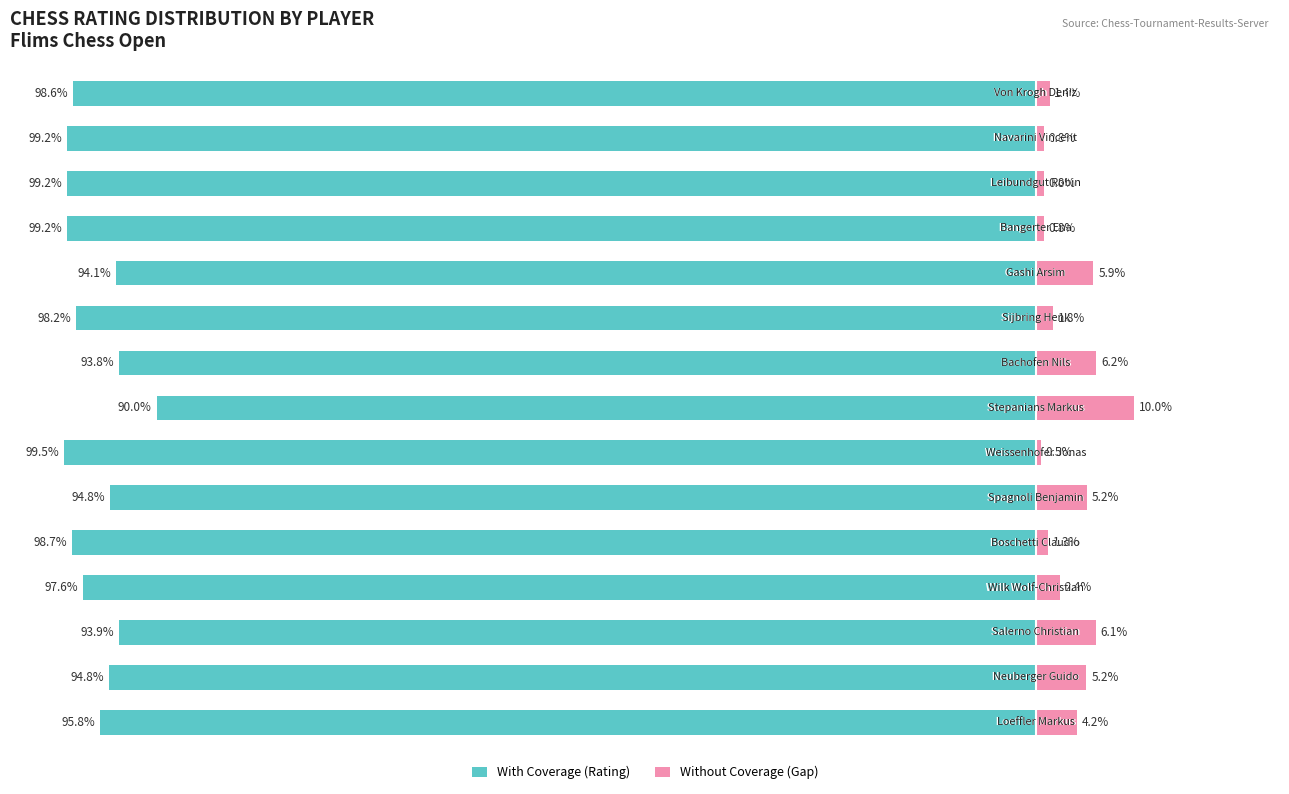

How many bars are there in each group?

2